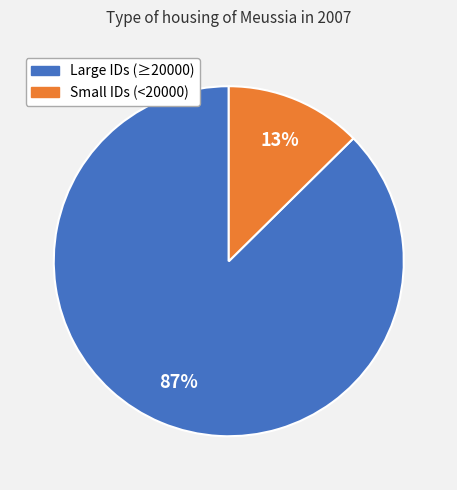

Does any single category account for the majority?

Yes